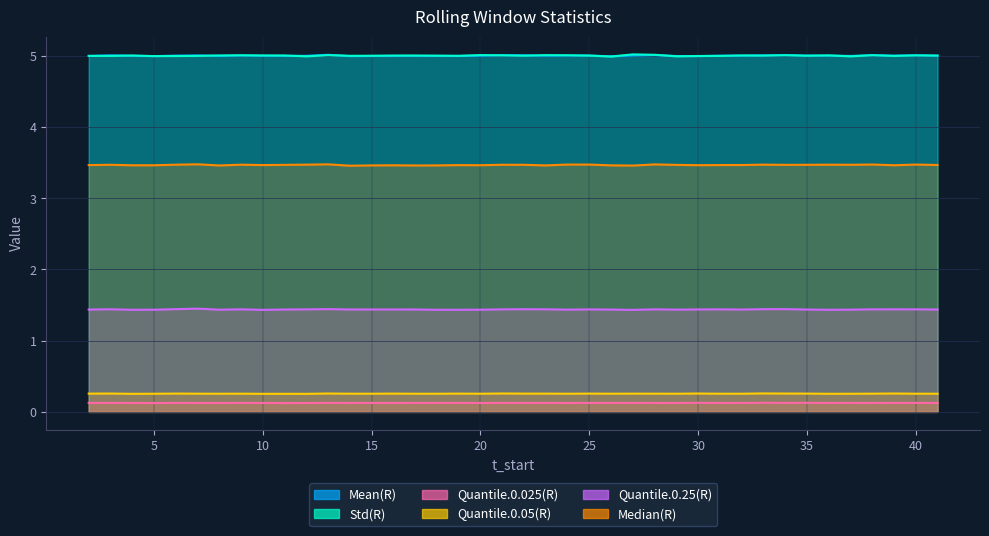

What is the sum of all Median(R) values?

138.7